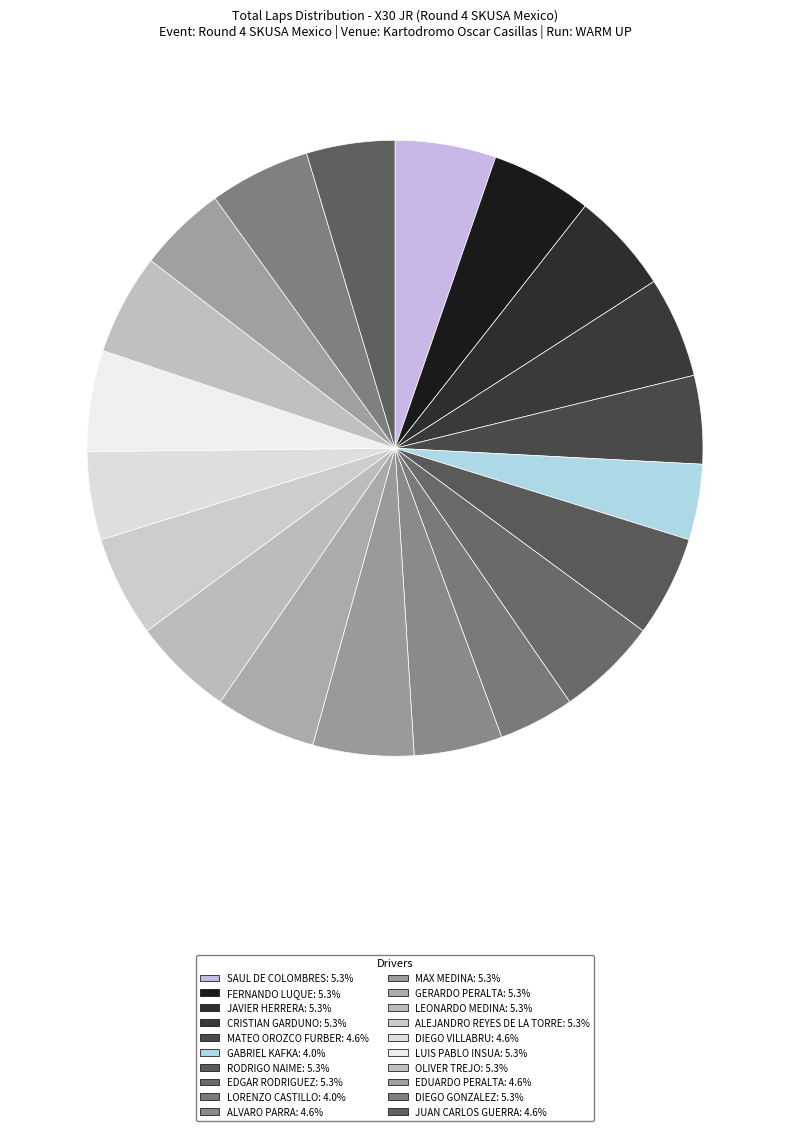

Which has a higher value, MATEO OROZCO FURBER or EDGAR RODRIGUEZ?

EDGAR RODRIGUEZ